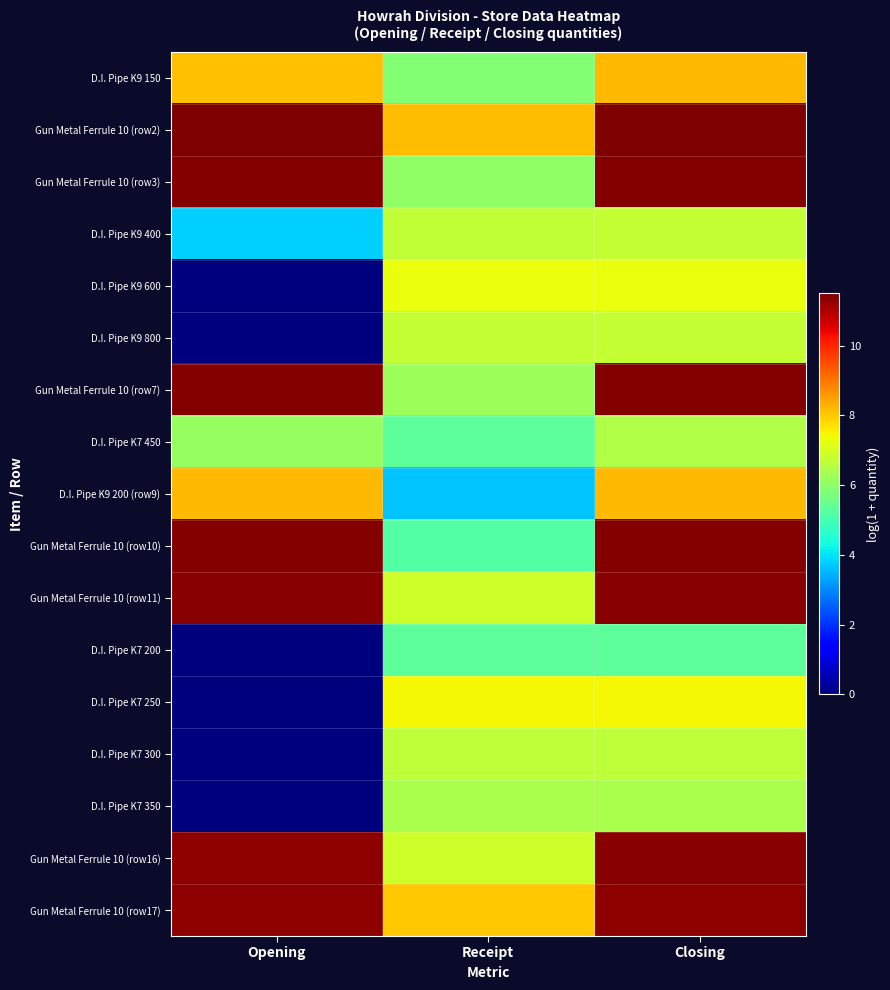

Between Opening and Closing, which is larger?

Closing